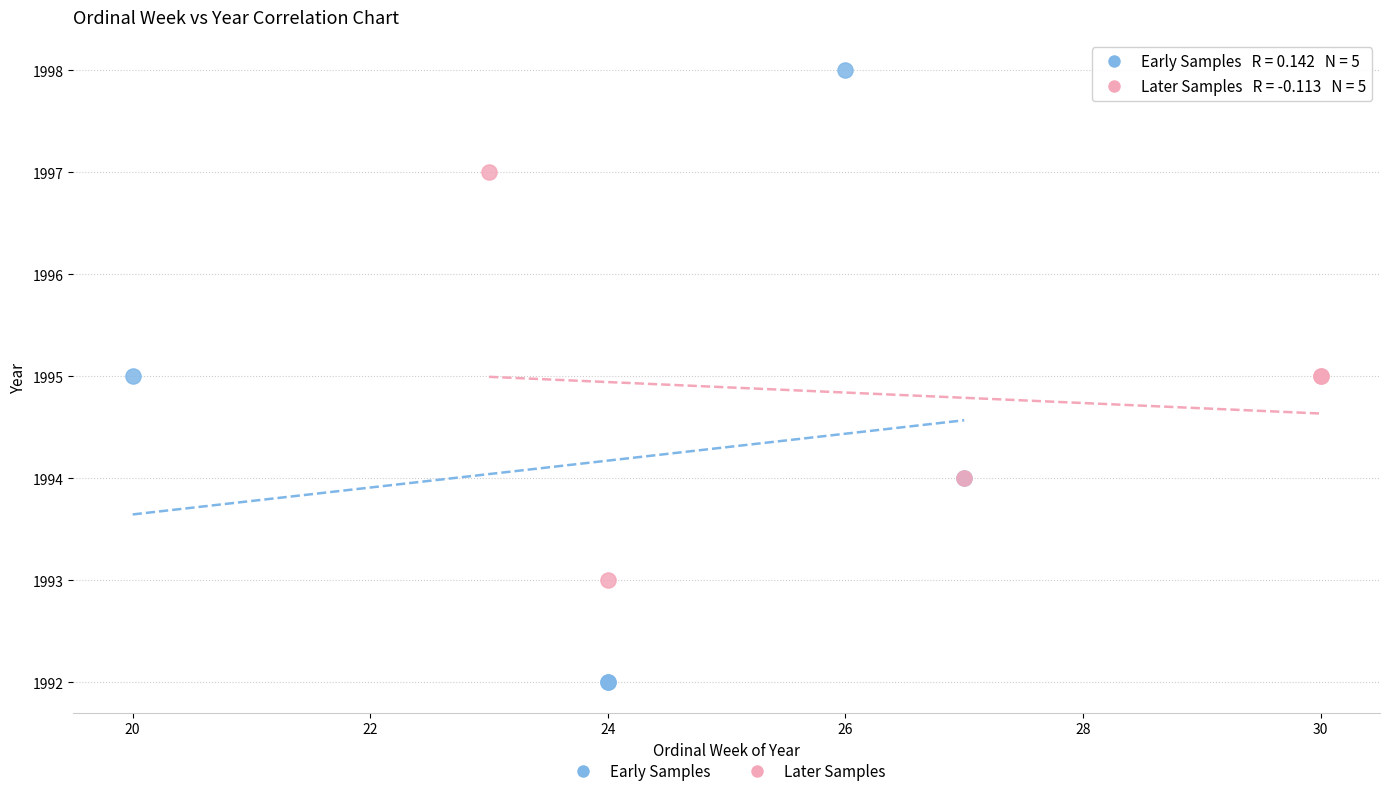

What are all the series names shown in the legend?

Early Samples, Later Samples